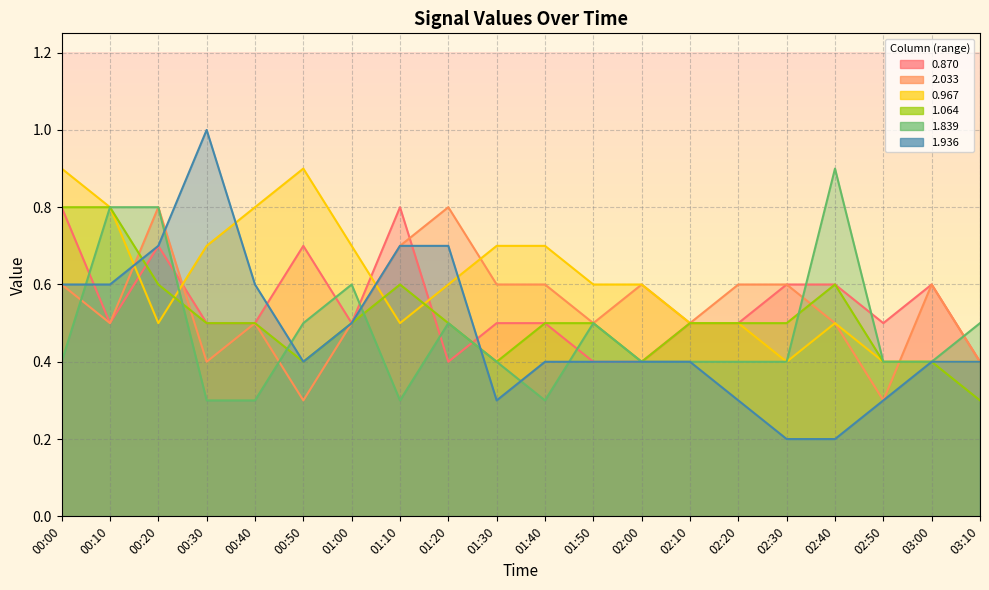

What is the difference between the highest and lowest values at 01:20?

0.4